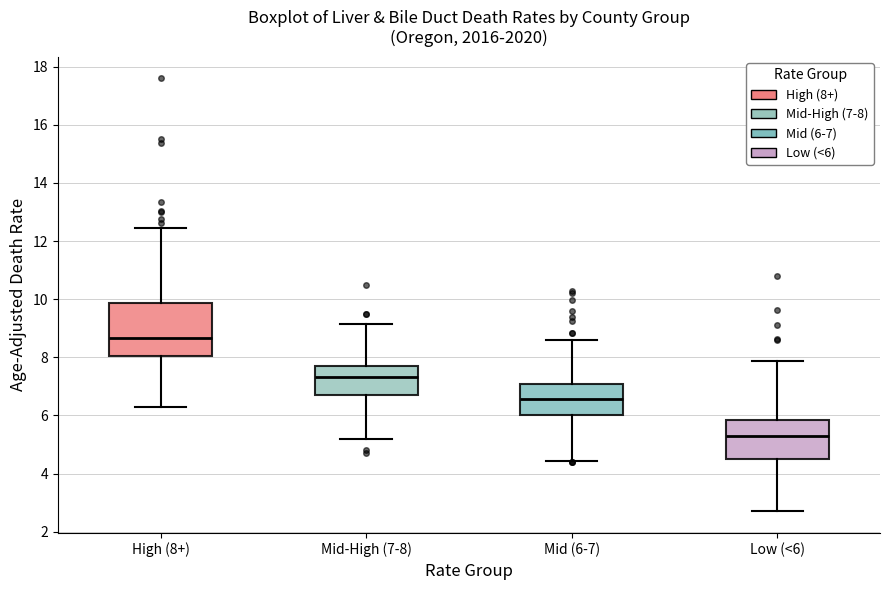

Where does the upper whisker of the box for High (8+) end on the y-axis? The values are not printed on the chart, so give them approximately, as read against the axis.

12.4